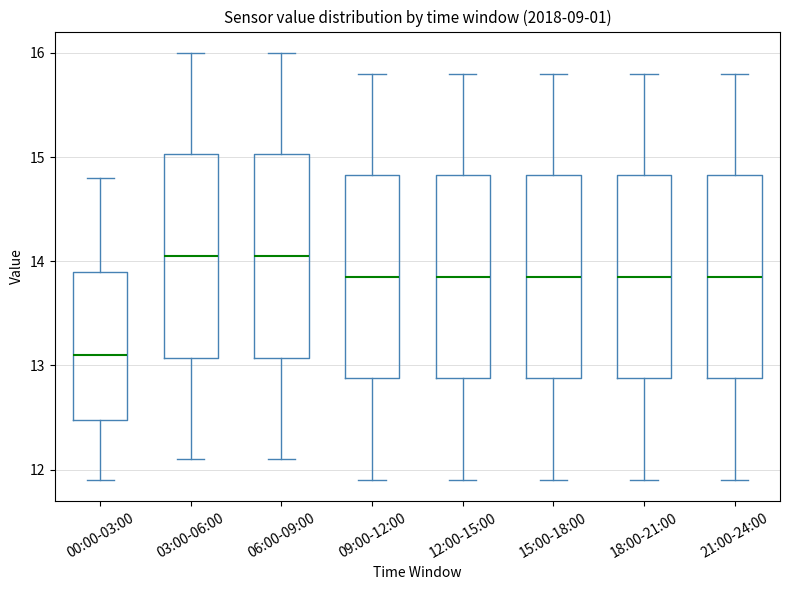

Where is the lower edge of the box for 21:00-24:00 on the y-axis? The values are not printed on the chart, so give them approximately, as read against the axis.

12.9